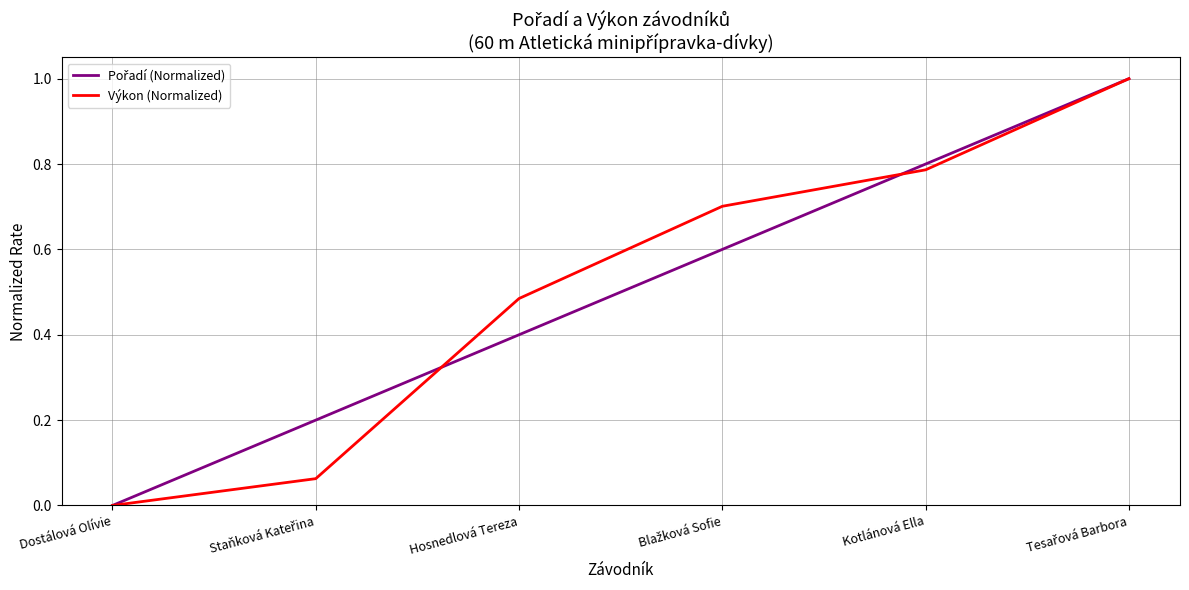

What is the total value across all series at Kotlánová Ella?

1.6